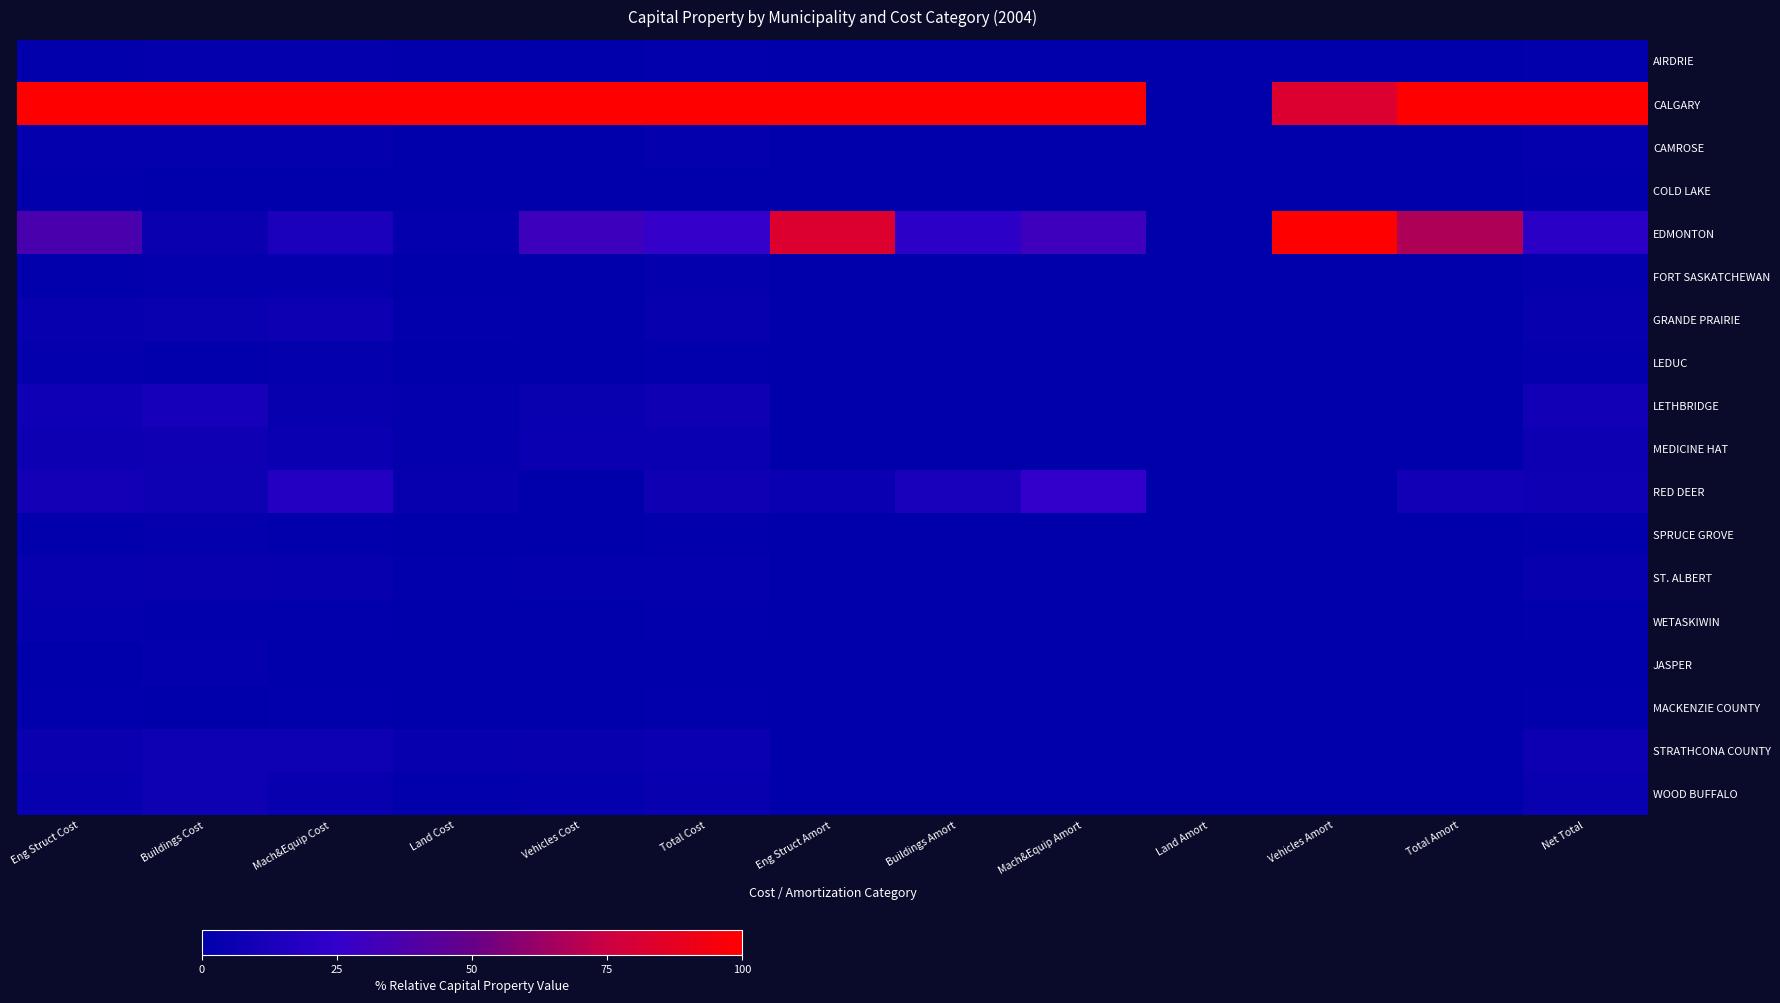

Reading left to right, what are all the values shown in this chart?

AIRDRIE: Eng Struct Cost=1.2	Buildings Cost=1.8	Mach&Equip Cost=1.7	Land Cost=1.1	Vehicles Cost=0.5	Total Cost=1.3	Eng Struct Amort=0.0	Buildings Amort=0.0	Mach&Equip Amort=0.0	Land Amort=0.0	Vehicles Amort=0.0	Total Amort=0.0	Net Total=1.4
CALGARY: Eng Struct Cost=100.0	Buildings Cost=100.0	Mach&Equip Cost=100.0	Land Cost=100.0	Vehicles Cost=100.0	Total Cost=100.0	Eng Struct Amort=100.0	Buildings Amort=100.0	Mach&Equip Amort=100.0	Land Amort=0.0	Vehicles Amort=82.2	Total Amort=100.0	Net Total=100.0
CAMROSE: Eng Struct Cost=2.9	Buildings Cost=1.7	Mach&Equip Cost=3.0	Land Cost=0.3	Vehicles Cost=0.5	Total Cost=2.2	Eng Struct Amort=0.0	Buildings Amort=0.0	Mach&Equip Amort=0.0	Land Amort=0.0	Vehicles Amort=0.0	Total Amort=0.0	Net Total=2.5
COLD LAKE: Eng Struct Cost=0.9	Buildings Cost=0.7	Mach&Equip Cost=0.7	Land Cost=0.3	Vehicles Cost=0.4	Total Cost=0.8	Eng Struct Amort=0.0	Buildings Amort=0.0	Mach&Equip Amort=0.0	Land Amort=0.0	Vehicles Amort=0.0	Total Amort=0.0	Net Total=0.9
EDMONTON: Eng Struct Cost=36.2	Buildings Cost=5.5	Mach&Equip Cost=13.5	Land Cost=2.3	Vehicles Cost=30.4	Total Cost=25.6	Eng Struct Amort=82.4	Buildings Amort=22.4	Mach&Equip Amort=30.7	Land Amort=0.0	Vehicles Amort=100.0	Total Amort=67.8	Net Total=20.9
FORT SASKATCHEWAN: Eng Struct Cost=1.5	Buildings Cost=2.7	Mach&Equip Cost=2.7	Land Cost=0.5	Vehicles Cost=0.2	Total Cost=1.6	Eng Struct Amort=0.0	Buildings Amort=0.0	Mach&Equip Amort=0.0	Land Amort=0.0	Vehicles Amort=0.0	Total Amort=0.0	Net Total=1.8
GRANDE PRAIRIE: Eng Struct Cost=3.6	Buildings Cost=5.0	Mach&Equip Cost=6.3	Land Cost=1.2	Vehicles Cost=0.2	Total Cost=3.5	Eng Struct Amort=0.0	Buildings Amort=0.0	Mach&Equip Amort=0.0	Land Amort=0.0	Vehicles Amort=0.0	Total Amort=0.0	Net Total=3.9
LEDUC: Eng Struct Cost=1.8	Buildings Cost=1.3	Mach&Equip Cost=1.9	Land Cost=0.3	Vehicles Cost=0.3	Total Cost=1.5	Eng Struct Amort=0.0	Buildings Amort=0.0	Mach&Equip Amort=0.0	Land Amort=0.0	Vehicles Amort=0.0	Total Amort=0.0	Net Total=1.6
LETHBRIDGE: Eng Struct Cost=8.3	Buildings Cost=11.4	Mach&Equip Cost=3.8	Land Cost=2.4	Vehicles Cost=4.9	Total Cost=7.7	Eng Struct Amort=0.0	Buildings Amort=0.0	Mach&Equip Amort=0.0	Land Amort=0.0	Vehicles Amort=0.0	Total Amort=0.0	Net Total=8.6
MEDICINE HAT: Eng Struct Cost=5.9	Buildings Cost=8.0	Mach&Equip Cost=5.5	Land Cost=1.7	Vehicles Cost=5.7	Total Cost=5.8	Eng Struct Amort=0.0	Buildings Amort=0.0	Mach&Equip Amort=0.0	Land Amort=0.0	Vehicles Amort=0.0	Total Amort=0.0	Net Total=6.5
RED DEER: Eng Struct Cost=9.4	Buildings Cost=7.1	Mach&Equip Cost=18.3	Land Cost=3.5	Vehicles Cost=0.0	Total Cost=8.2	Eng Struct Amort=5.9	Buildings Amort=12.7	Mach&Equip Amort=25.2	Land Amort=0.0	Vehicles Amort=0.0	Total Amort=9.2	Net Total=8.1
SPRUCE GROVE: Eng Struct Cost=1.2	Buildings Cost=1.7	Mach&Equip Cost=1.5	Land Cost=0.4	Vehicles Cost=0.4	Total Cost=1.2	Eng Struct Amort=0.0	Buildings Amort=0.0	Mach&Equip Amort=0.0	Land Amort=0.0	Vehicles Amort=0.0	Total Amort=0.0	Net Total=1.3
ST. ALBERT: Eng Struct Cost=3.1	Buildings Cost=4.4	Mach&Equip Cost=3.2	Land Cost=1.0	Vehicles Cost=2.8	Total Cost=3.1	Eng Struct Amort=0.0	Buildings Amort=0.0	Mach&Equip Amort=0.0	Land Amort=0.0	Vehicles Amort=0.0	Total Amort=0.0	Net Total=3.5
WETASKIWIN: Eng Struct Cost=1.6	Buildings Cost=0.9	Mach&Equip Cost=1.5	Land Cost=0.2	Vehicles Cost=0.2	Total Cost=1.2	Eng Struct Amort=0.0	Buildings Amort=0.0	Mach&Equip Amort=0.0	Land Amort=0.0	Vehicles Amort=0.0	Total Amort=0.0	Net Total=1.4
JASPER: Eng Struct Cost=0.1	Buildings Cost=1.6	Mach&Equip Cost=0.4	Land Cost=0.1	Vehicles Cost=0.2	Total Cost=0.4	Eng Struct Amort=0.0	Buildings Amort=0.0	Mach&Equip Amort=0.0	Land Amort=0.0	Vehicles Amort=0.0	Total Amort=0.0	Net Total=0.4
MACKENZIE COUNTY: Eng Struct Cost=1.3	Buildings Cost=0.3	Mach&Equip Cost=0.9	Land Cost=0.1	Vehicles Cost=0.5	Total Cost=0.9	Eng Struct Amort=0.0	Buildings Amort=0.0	Mach&Equip Amort=0.0	Land Amort=0.0	Vehicles Amort=0.0	Total Amort=0.0	Net Total=1.0
STRATHCONA COUNTY: Eng Struct Cost=5.3	Buildings Cost=7.1	Mach&Equip Cost=7.3	Land Cost=3.9	Vehicles Cost=4.6	Total Cost=5.6	Eng Struct Amort=0.0	Buildings Amort=0.0	Mach&Equip Amort=0.0	Land Amort=0.0	Vehicles Amort=0.0	Total Amort=0.0	Net Total=6.2
WOOD BUFFALO: Eng Struct Cost=3.9	Buildings Cost=7.4	Mach&Equip Cost=4.0	Land Cost=1.4	Vehicles Cost=3.0	Total Cost=4.2	Eng Struct Amort=0.0	Buildings Amort=0.0	Mach&Equip Amort=0.0	Land Amort=0.0	Vehicles Amort=0.0	Total Amort=0.0	Net Total=4.7